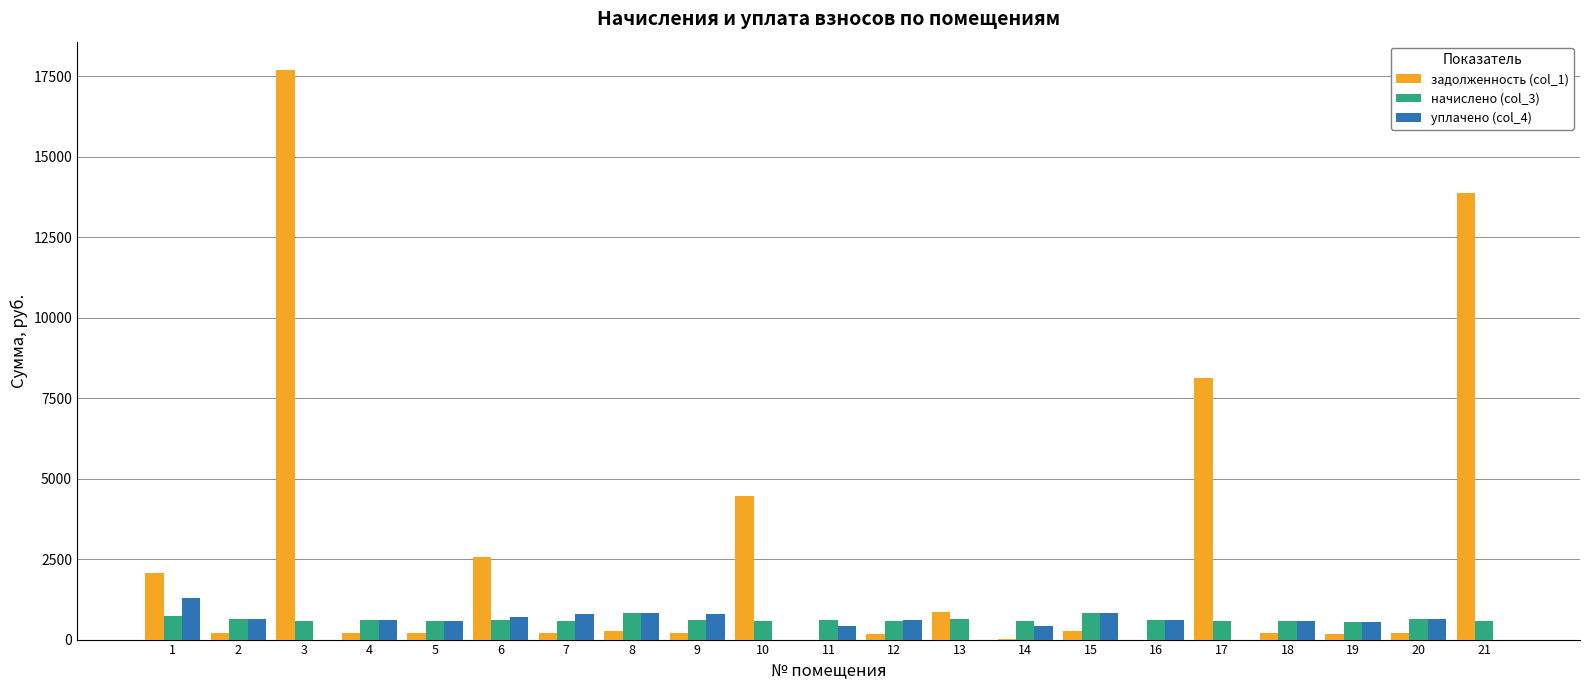

The value of уплачено (col_4) at 18 is 577.2. True or false?

True